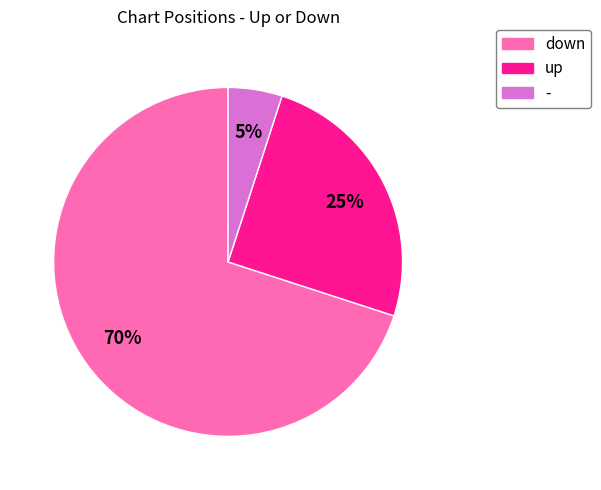

To the nearest percent, what portion does - represent?

5%